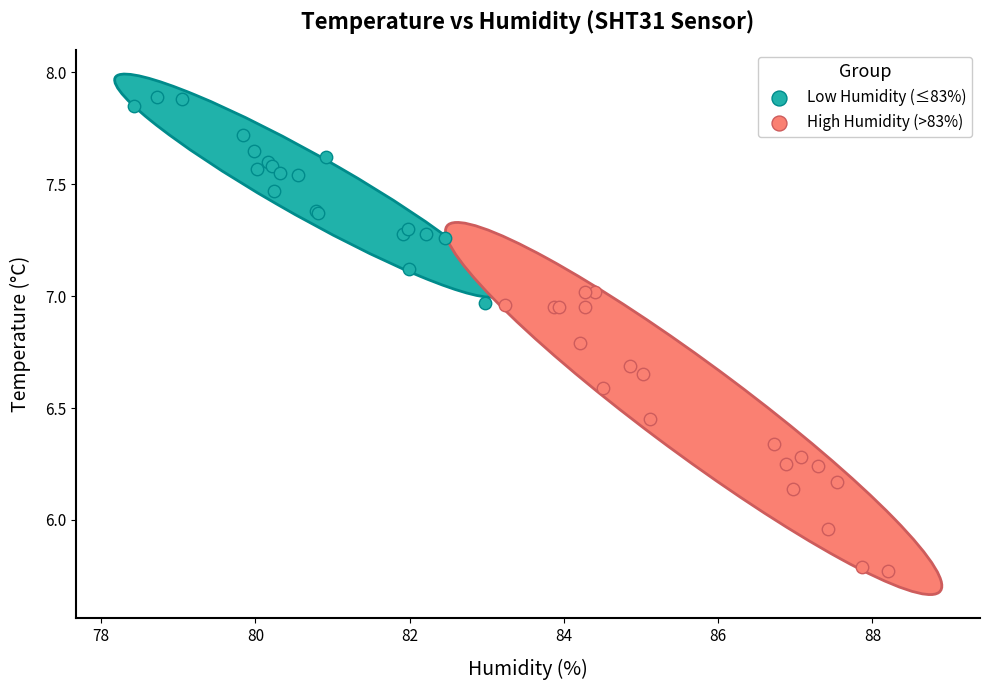

What are all the series names shown in the legend?

Low Humidity (≤83%), High Humidity (>83%)